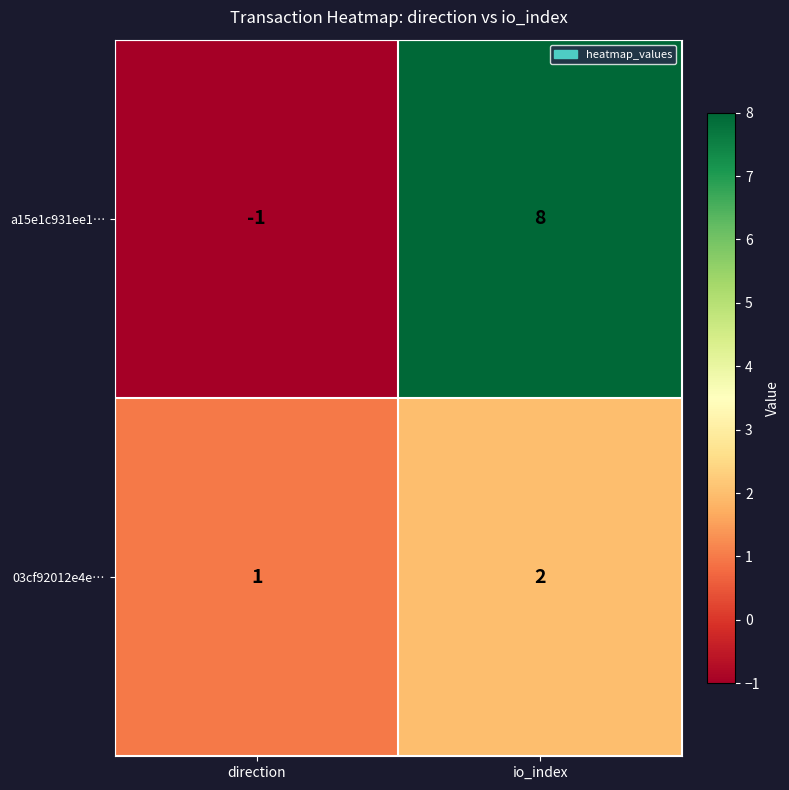

Which series changed the most between direction and io_index?

a15e1c931ee1…